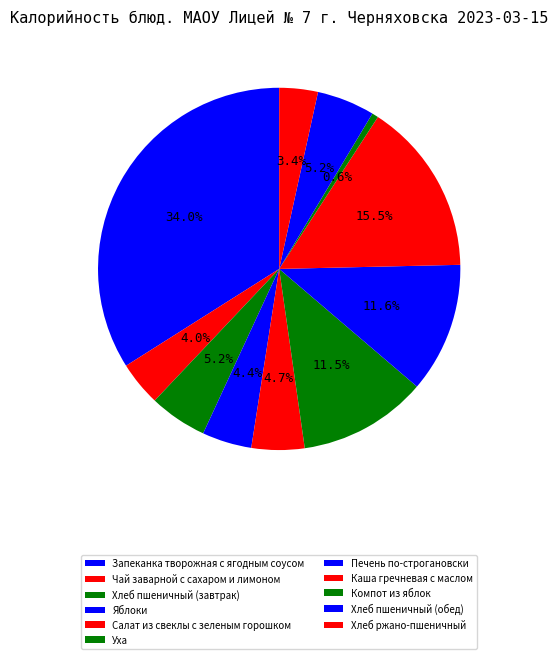

To the nearest percent, what portion does Салат из свеклы с зеленым горошком represent?

5%